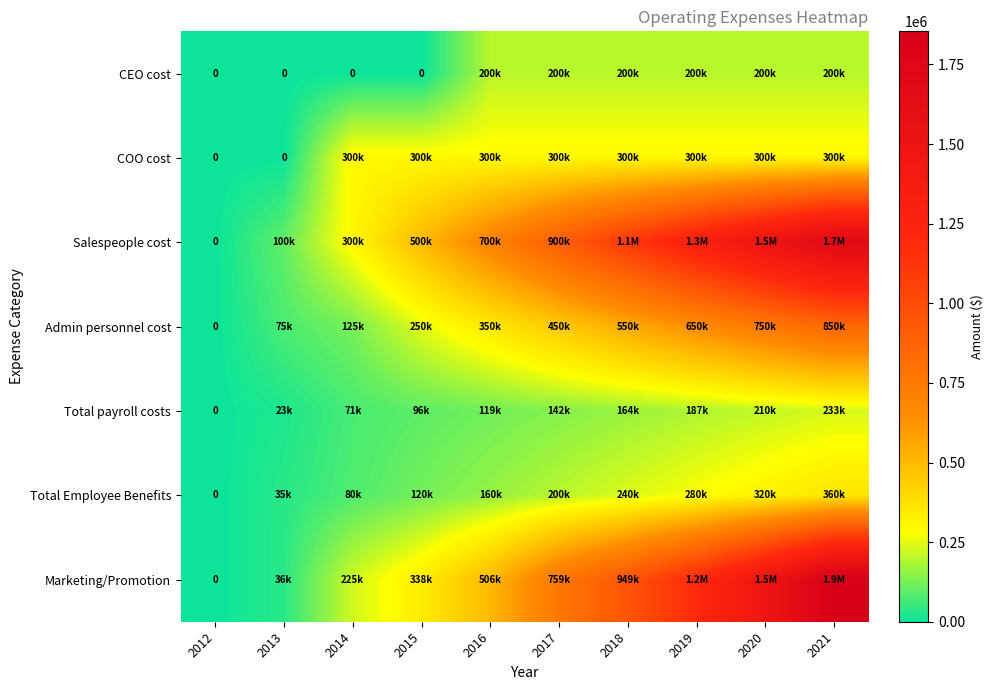

List the series in order of their peak value, highest first.

Marketing/Promotion, Salespeople cost, Admin personnel cost, Total Employee Benefits, COO cost, Total payroll costs, CEO cost